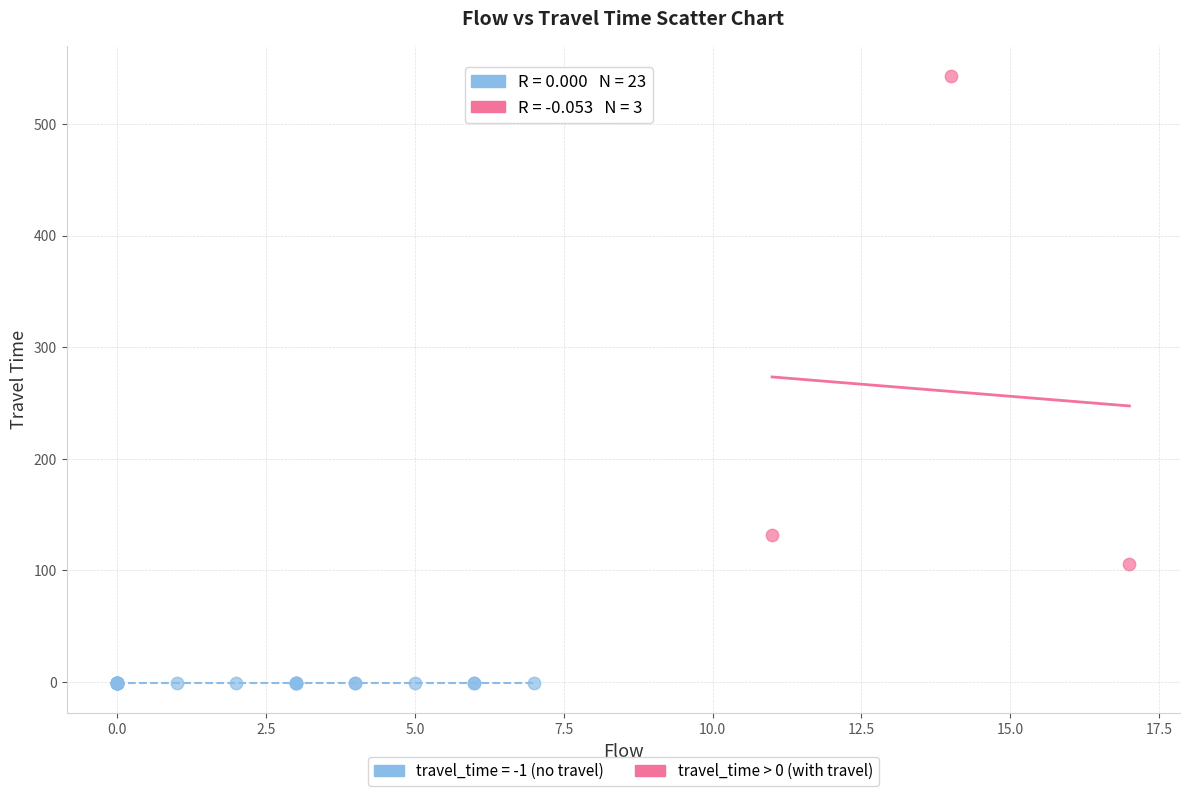

Which series reaches the maximum Y coordinate?

travel_time > 0 (with travel)